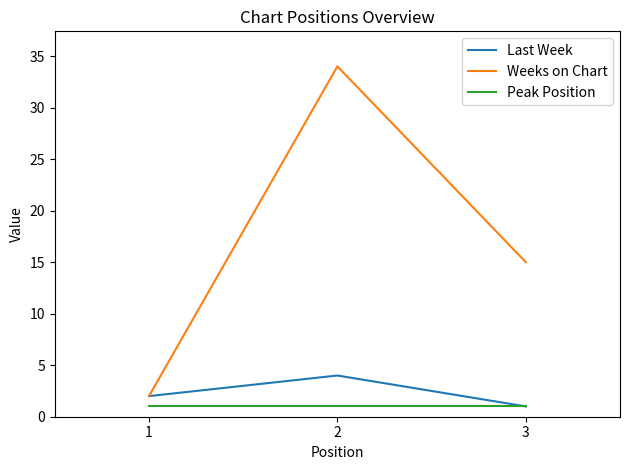

Does the chart have visible grid lines?

No